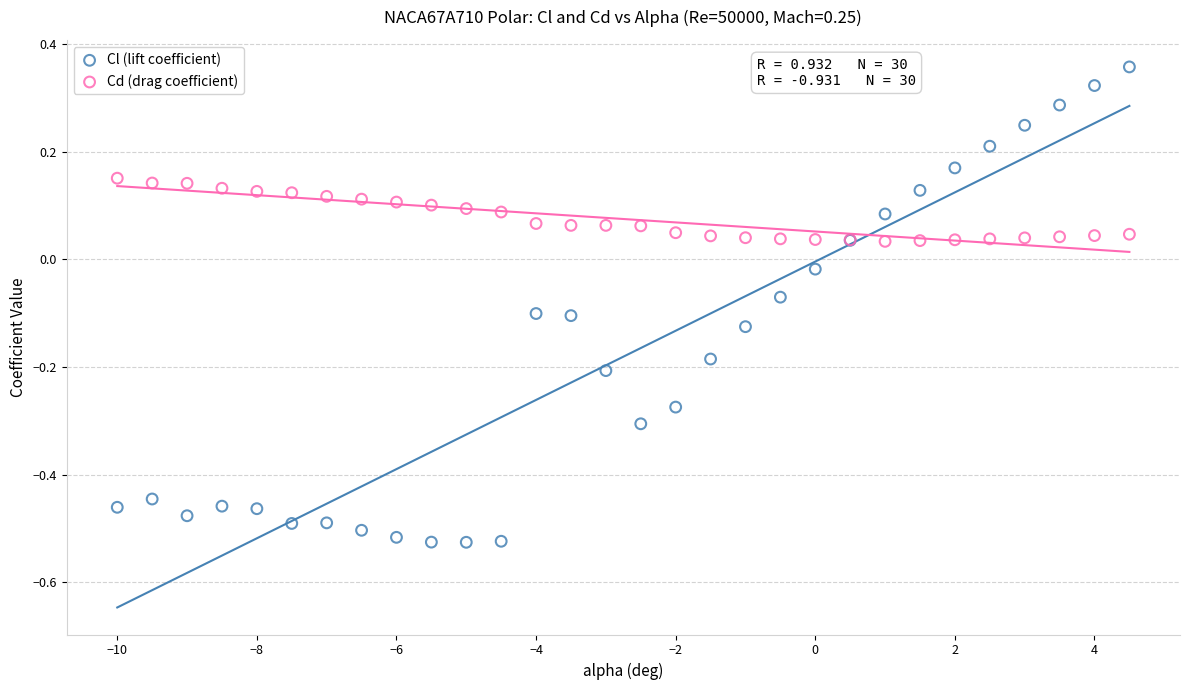

Which series has the largest Y range (max minus min)?

Cl (lift coefficient)